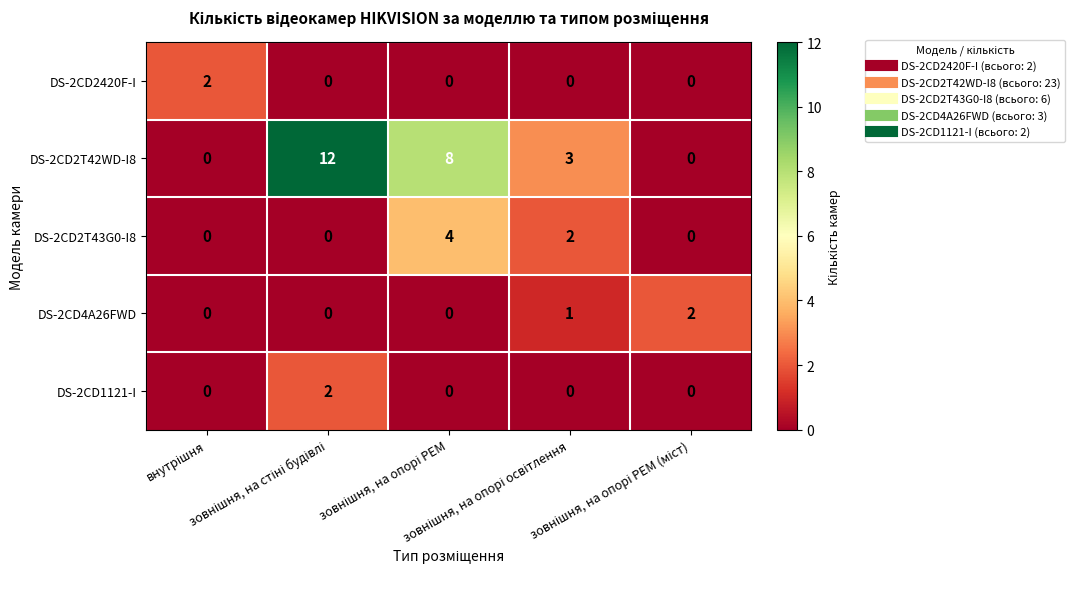

At how many categories does at least one series exceed 7?

2